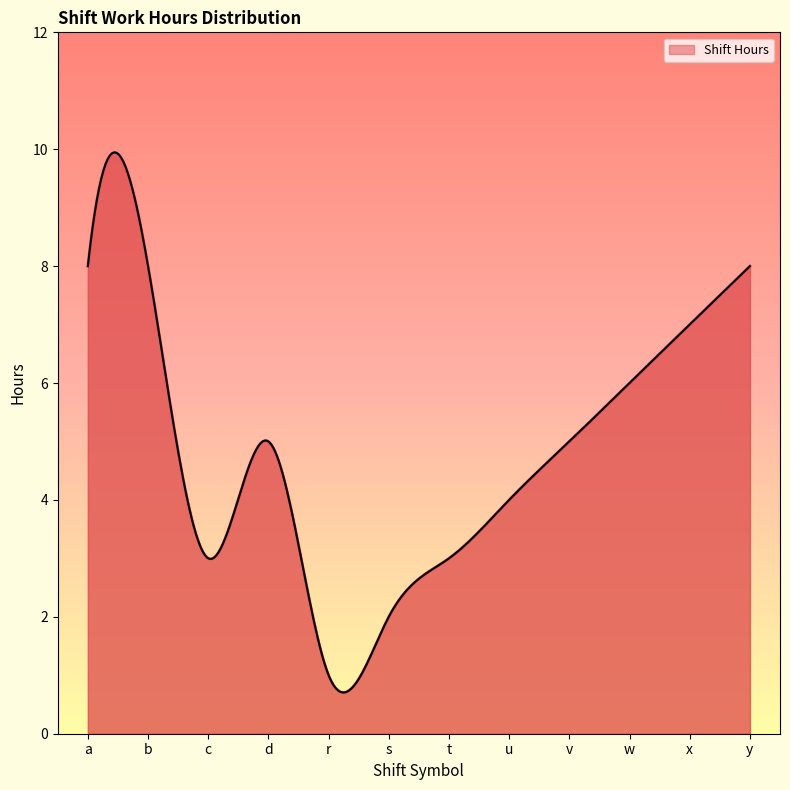

What is the difference between the maximum and minimum values?

9.2